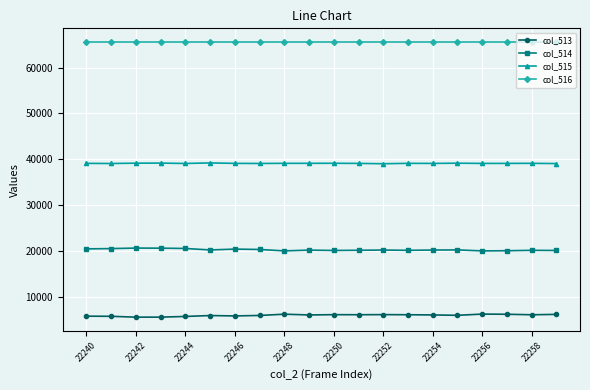

What is the greatest value displayed?

65535